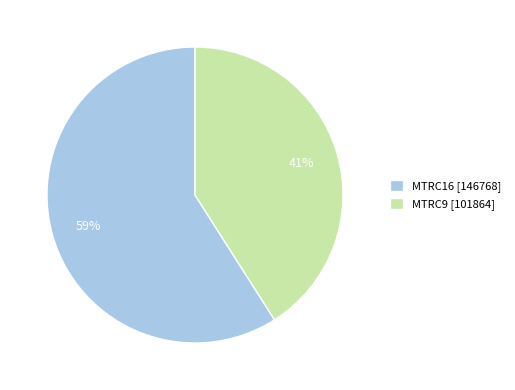

True or false: MTRC16 accounts for 59% of the total.

True